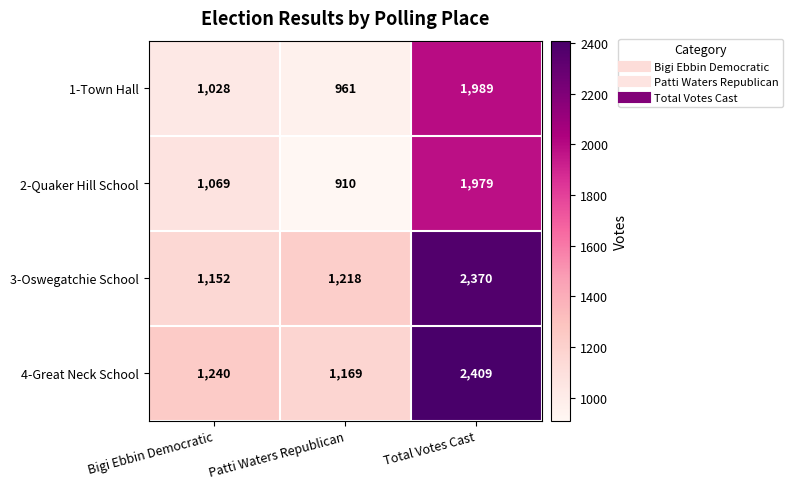

At which category is the sum across all series the highest?

Total Votes Cast